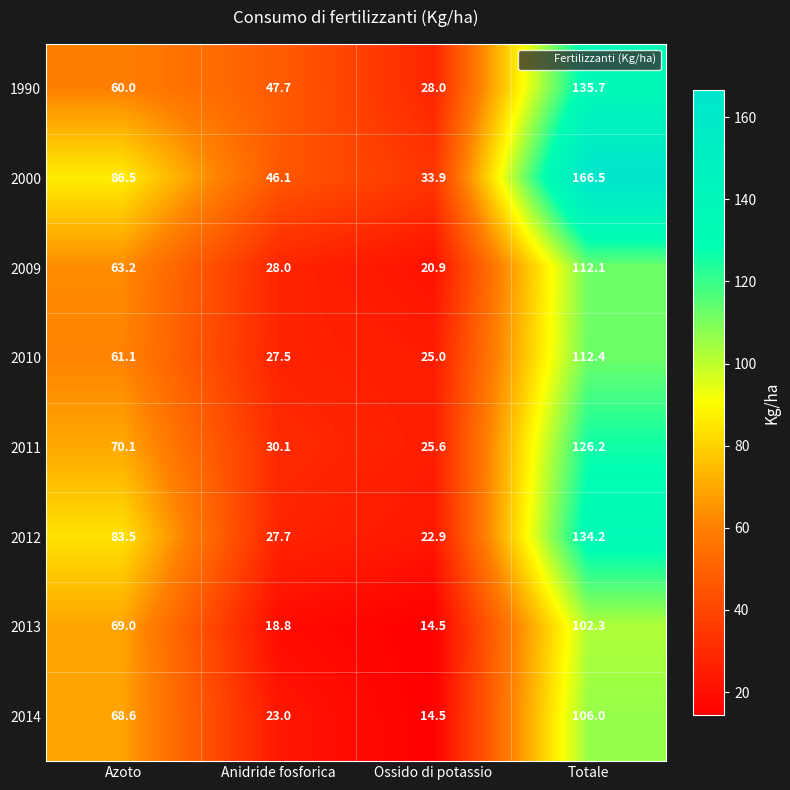

How many series are shown in this chart?

8